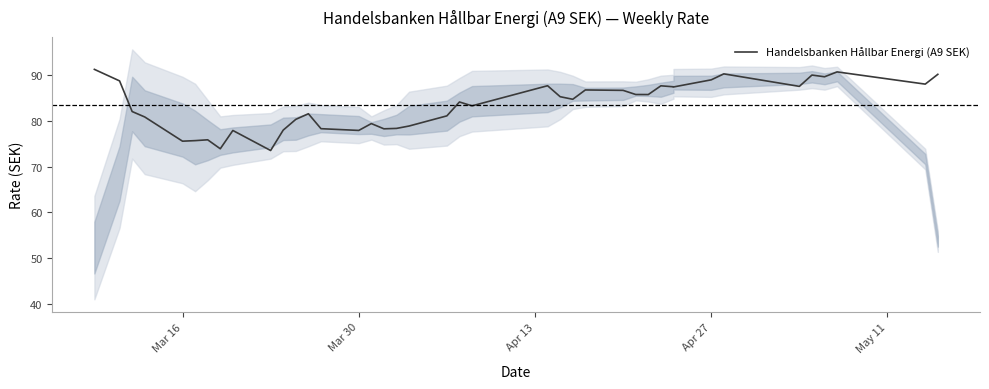

What is the smallest value displayed?

73.5